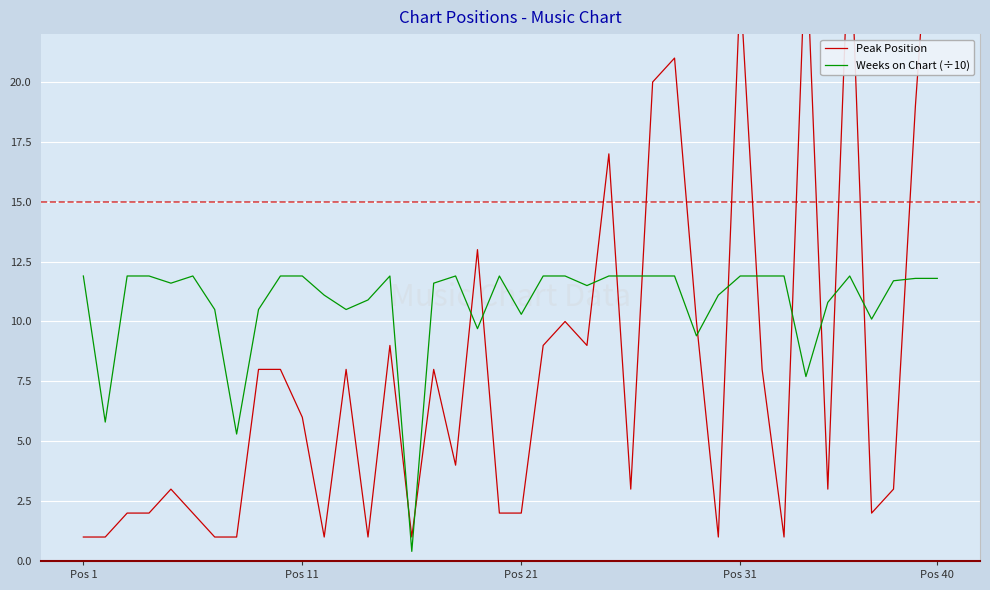

The Weeks on Chart (÷10) series shows 18.1 at Pos 21. True or false?

False